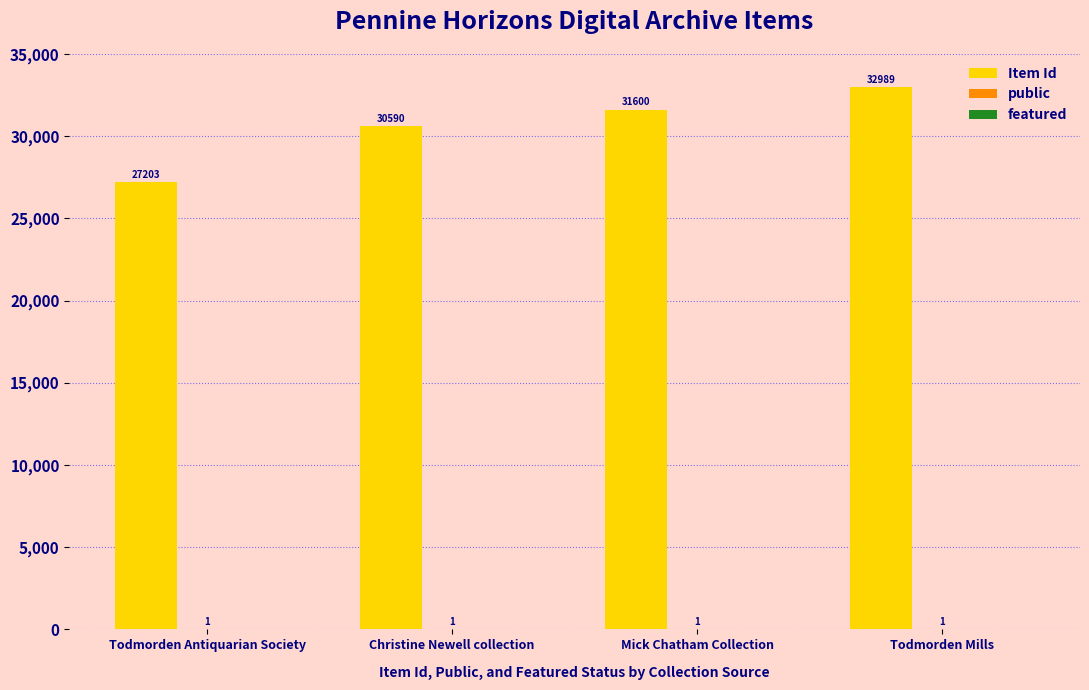

The Item Id series shows 12887 at Todmorden Antiquarian Society. True or false?

False